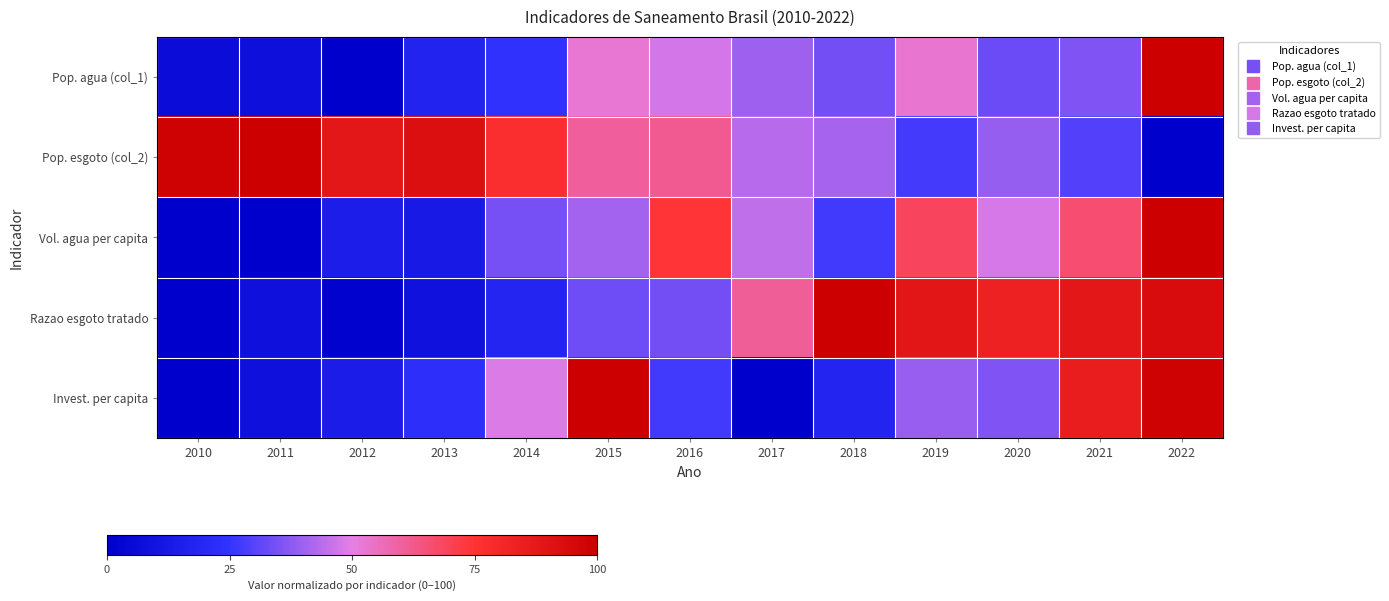

Reading left to right, extract all data points from this chart.

Pop. agua (col_1): 2010=6.2	2011=7.6	2012=0.0	2013=17.3	2014=24.4	2015=52.4	2016=47.6	2017=40.0	2018=34.2	2019=52.9	2020=32.9	2021=35.6	2022=100.0
Pop. esgoto (col_2): 2010=98.7	2011=100.0	2012=88.6	2013=92.5	2014=77.2	2015=60.5	2016=61.8	2017=43.4	2018=41.2	2019=27.6	2020=39.0	2021=29.4	2022=0.0
Vol. agua per capita: 2010=0.4	2011=0.0	2012=14.6	2013=12.7	2014=34.6	2015=41.0	2016=74.2	2017=44.8	2018=27.0	2019=68.8	2020=47.9	2021=66.1	2022=100.0
Razao esgoto tratado: 2010=0.0	2011=8.0	2012=1.5	2013=9.0	2014=18.4	2015=33.3	2016=34.3	2017=60.7	2018=100.0	2019=89.1	2020=83.6	2021=88.6	2022=94.0
Invest. per capita: 2010=0.7	2011=8.1	2012=14.1	2013=22.9	2014=48.7	2015=100.0	2016=27.1	2017=0.0	2018=18.1	2019=39.4	2020=35.7	2021=85.2	2022=98.7